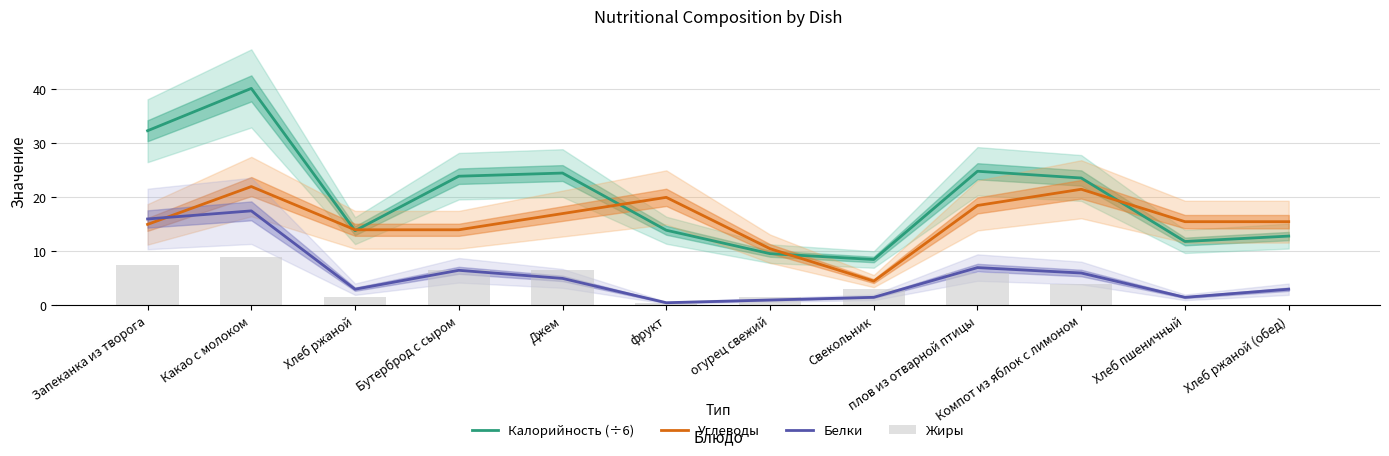

What are all the series names shown in the legend?

Калорийность (÷6), Углеводы, Белки, Жиры